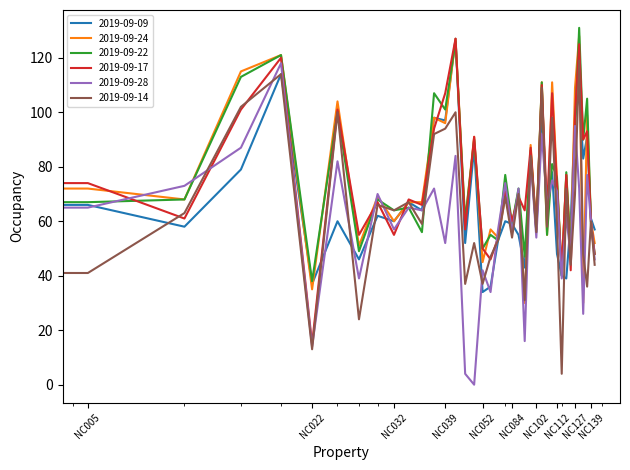

What is the highest value of the 2019-09-24 series?

128